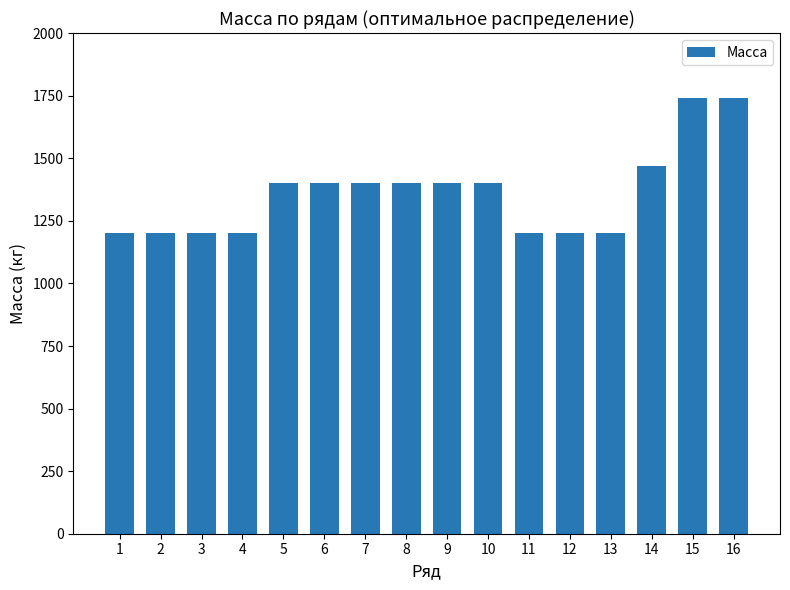

What is the value of the 12th bar from the left?

1200